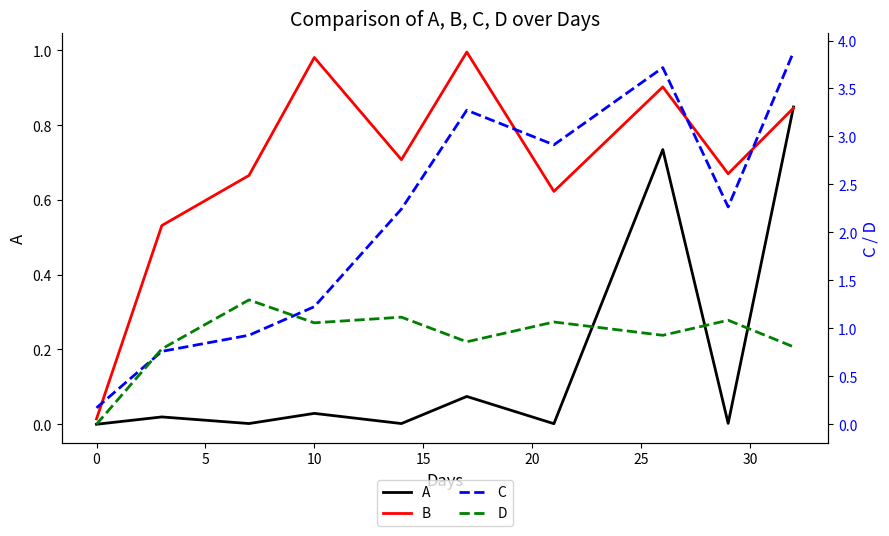

Which series has the widest spread of values?

C